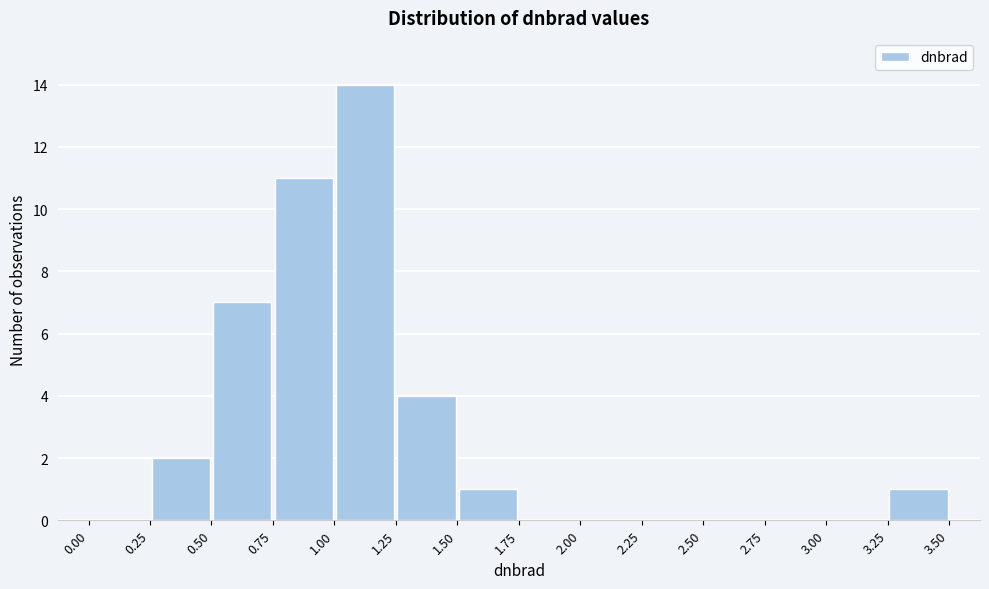

Over which range of the x-axis is the bar tallest?

1.00 to 1.25